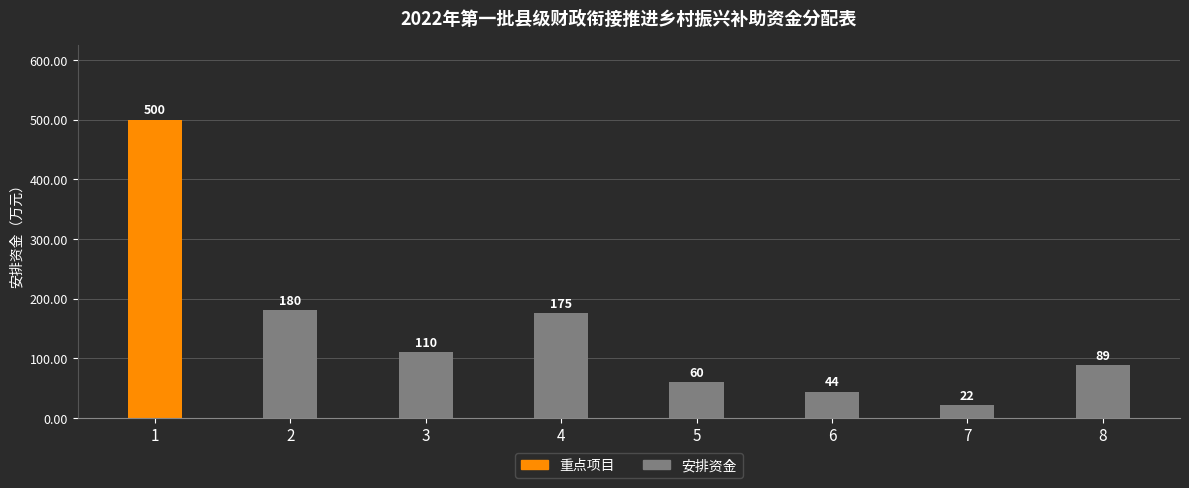

Does the chart contain any negative values?

No